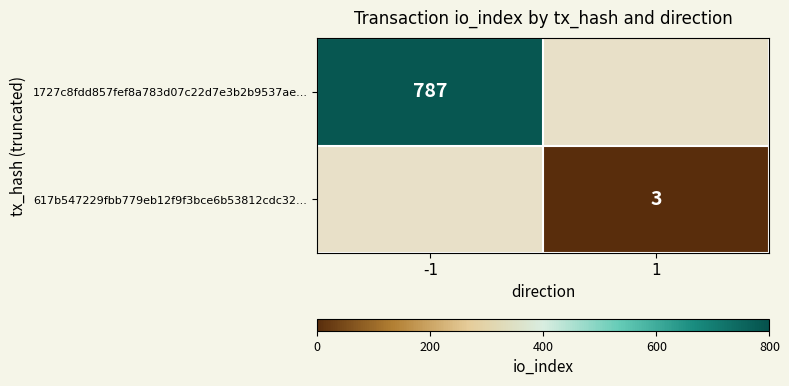

How many data points does each series have?

2